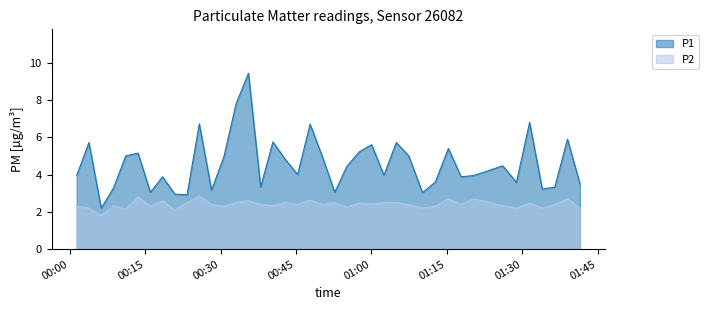

Rank the series by their average value, from lowest to highest.

P2, P1